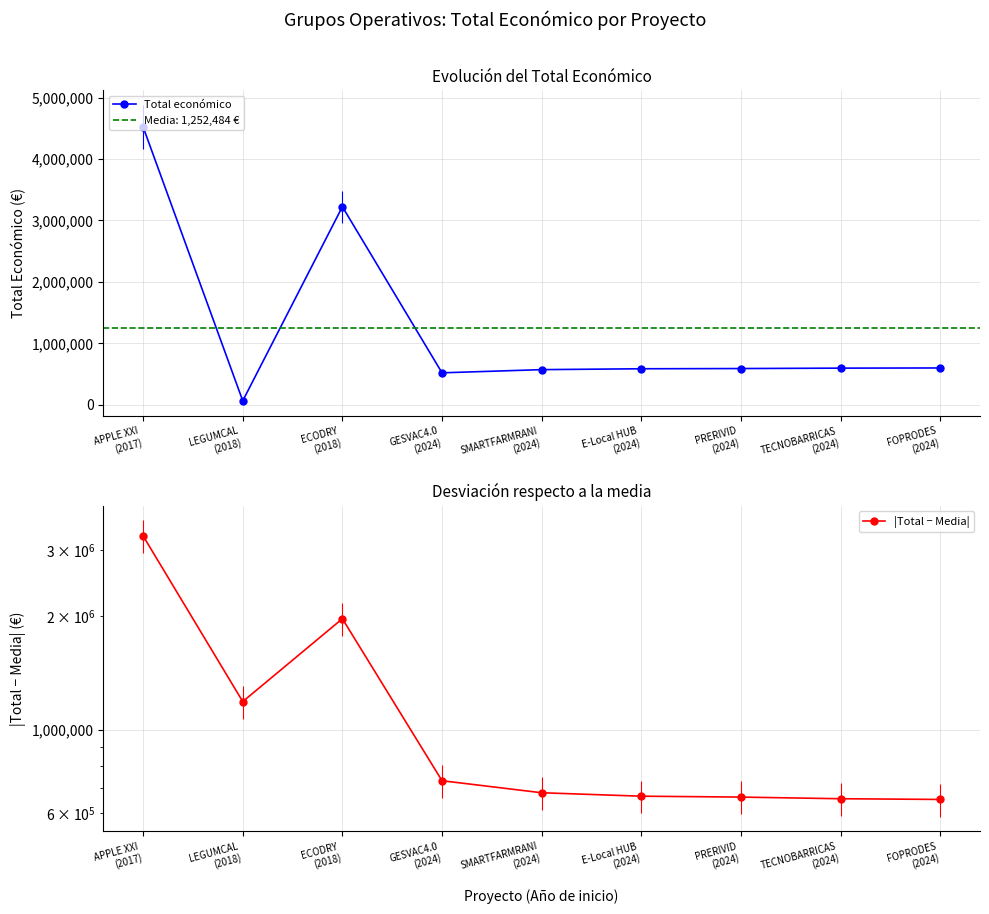

Reading left to right, transcribe all the data shown in this chart.

Total económico: 4520649.0	64630.0	3223608.0	520062.0	571965.0	586120.0	589731.0	596384.0	599211.0
|Total − Media|: 3268164.6	1187854.4	1971123.6	732422.4	680519.4	666364.4	662753.4	656100.4	653273.4